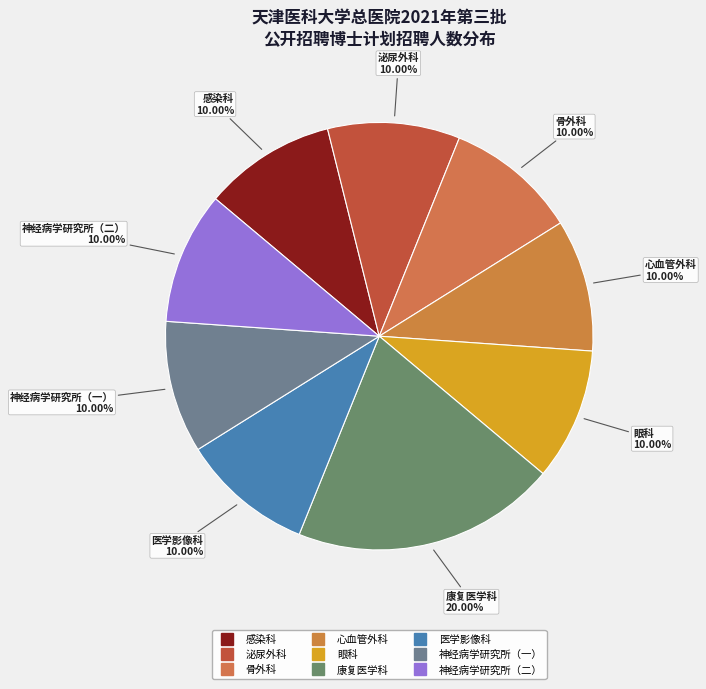

Do 骨外科 and 泌尿外科 together represent more than half of the pie?

No